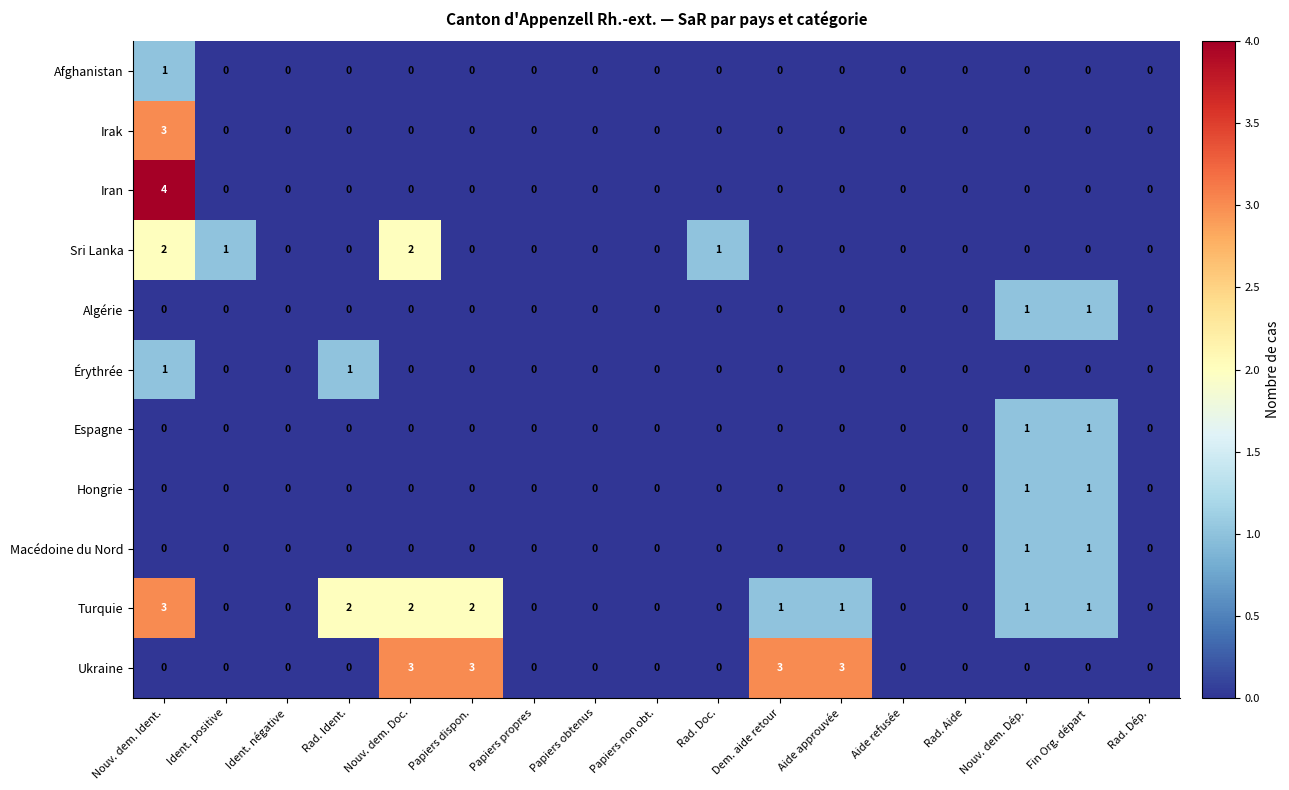

How many Sri Lanka values are between 0 and 1?

15